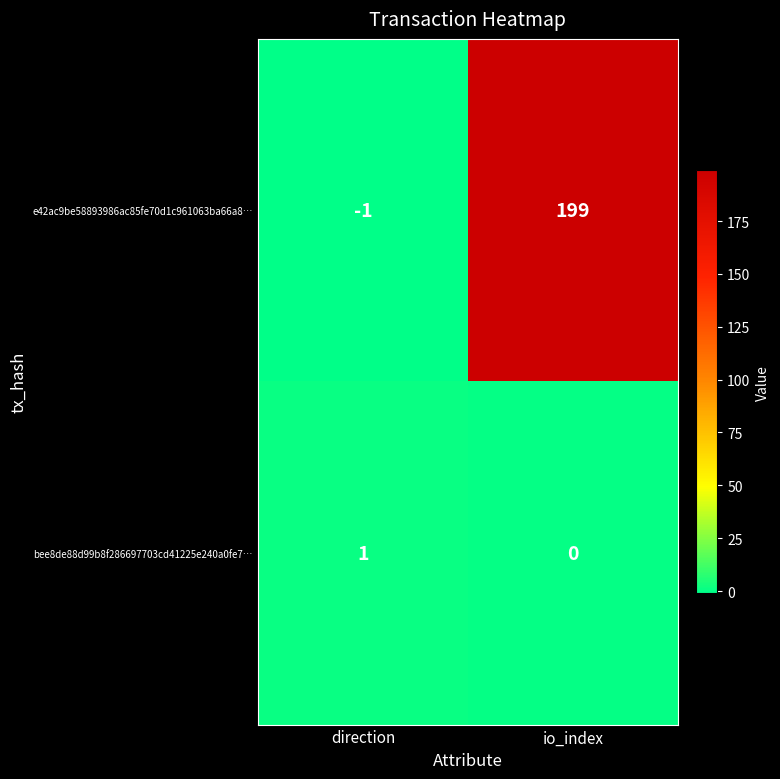

What is the sum of the e42ac9be58893986ac85fe70d1c961063ba66a8… values at io_index and direction?

198